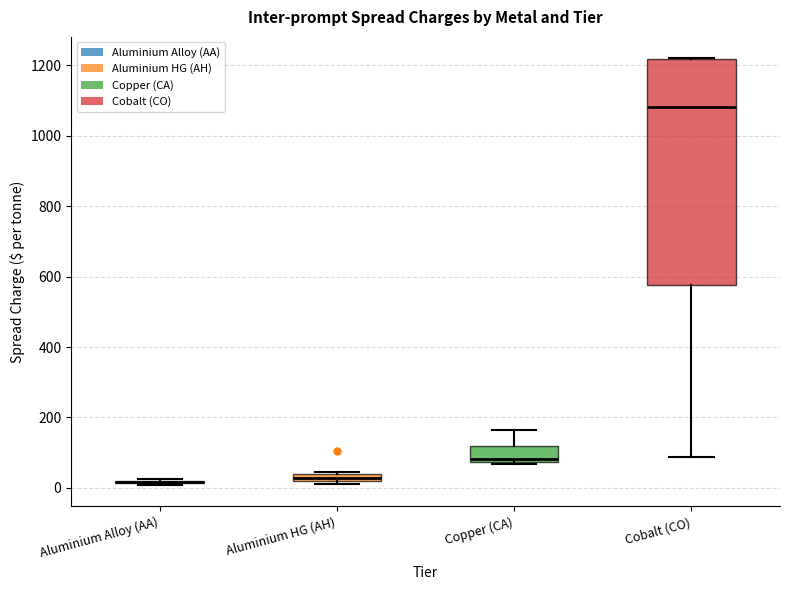

Comparing the boxes themselves (not the whiskers), which one is the tallest?

Cobalt (CO)